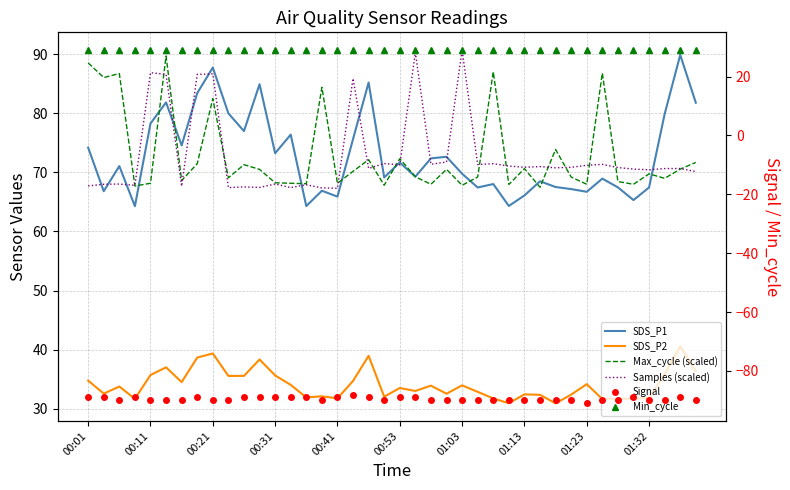

How many data points in SDS_P1 are less than 71?

20